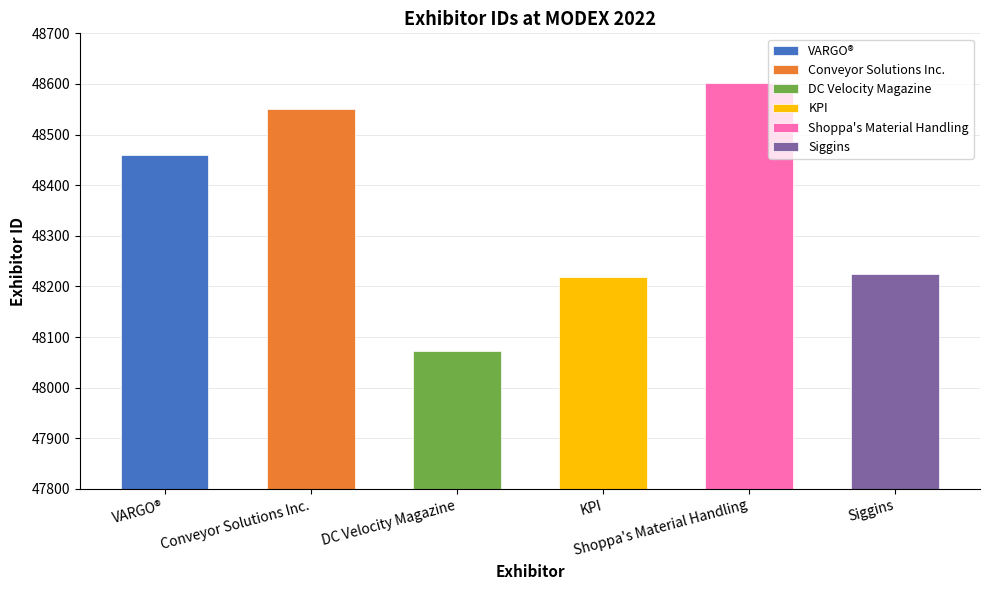

Does the chart contain any negative values?

No